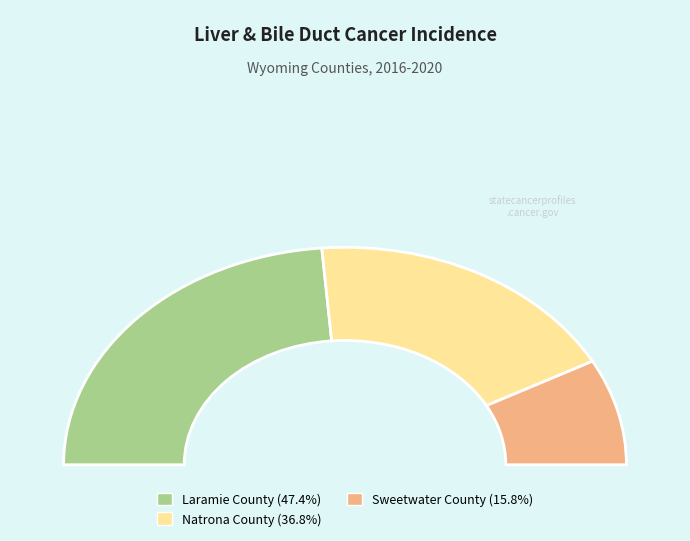

What percentage is the Natrona County slice, to the nearest percent?

37%